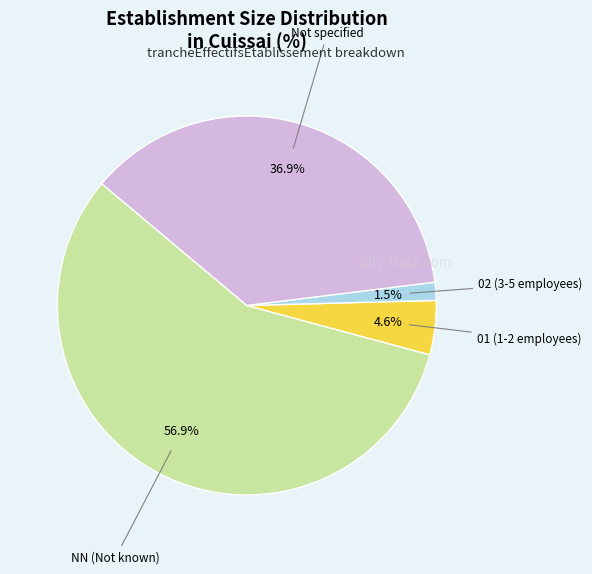

Is there a majority slice in this chart?

Yes